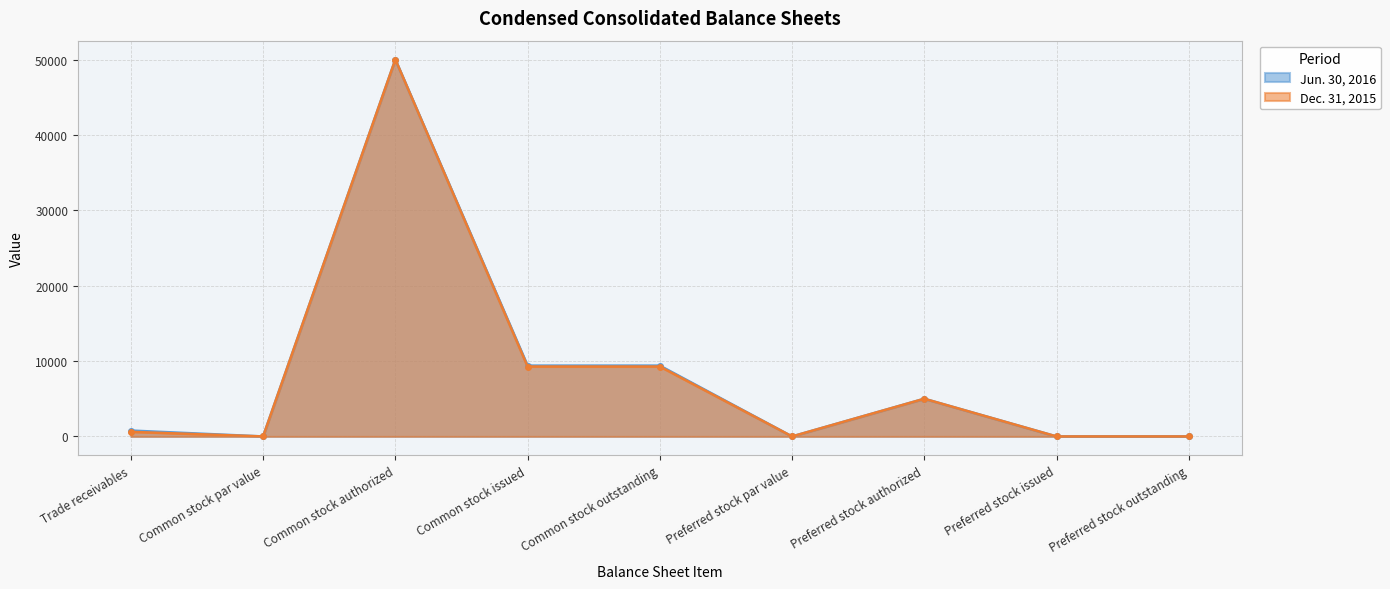

Which has a higher value, Preferred stock par value or Preferred stock outstanding?

Preferred stock par value